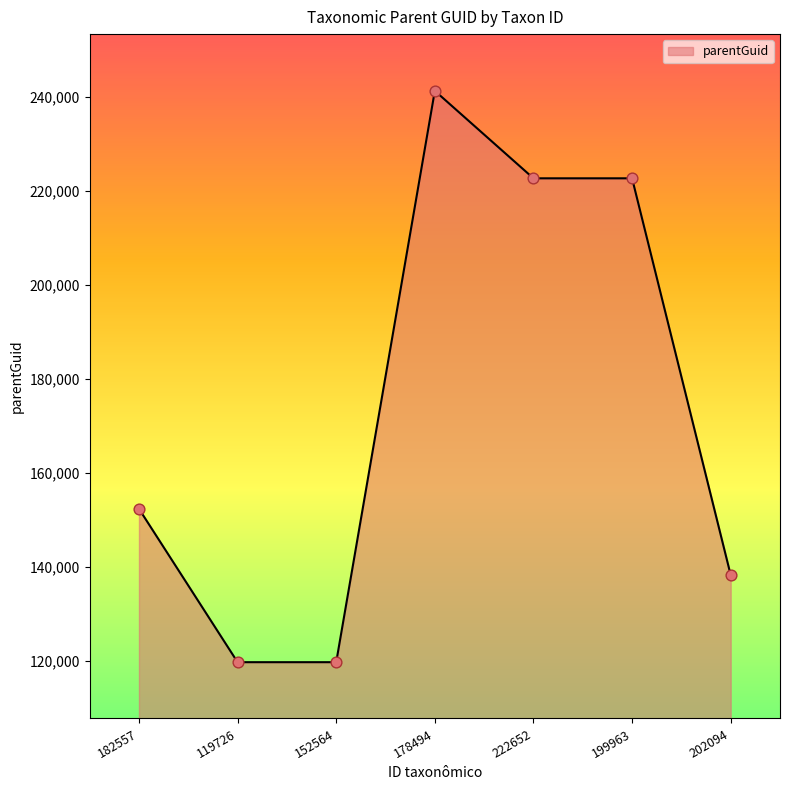

Which has a higher value, 182557 or 202094?

182557